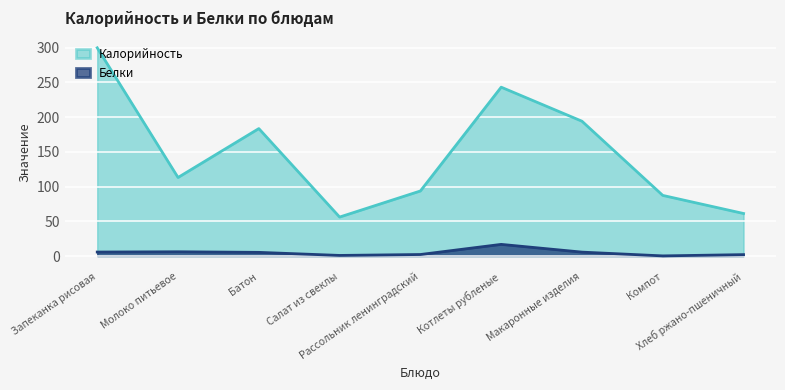

Reading left to right, list all the values displayed in this chart.

Калорийность: 299.6	113.0	183.4	56.1	93.6	243.0	194.0	87.2	61.2
Белки: 5.7	6.1	5.2	0.8	2.2	16.7	5.6	0.2	2.0